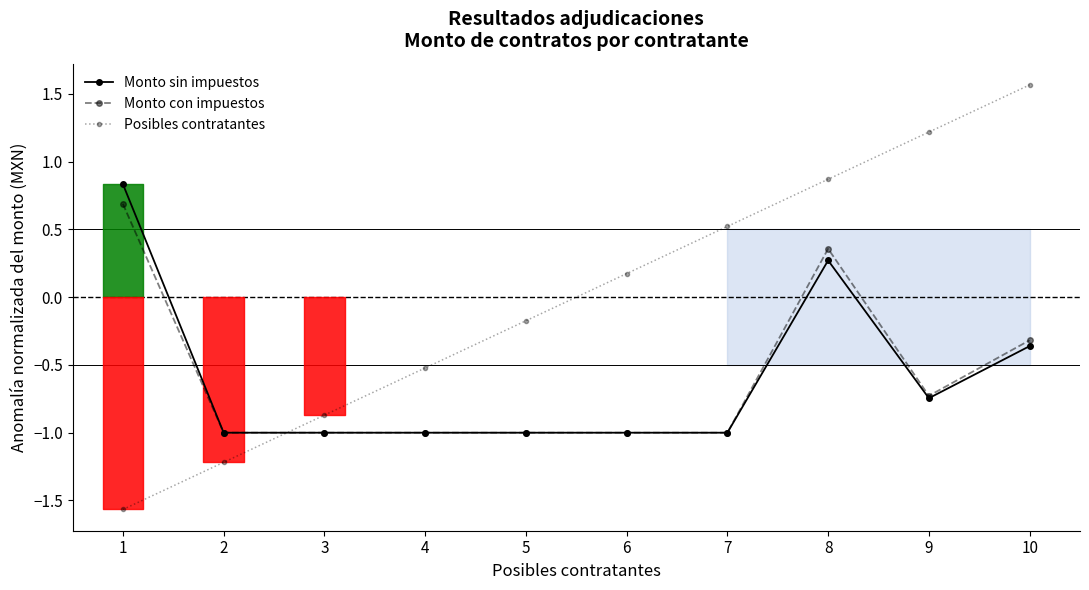

In Monto sin impuestos, how many points are lower than both neighbors (excluding endpoints)?

1